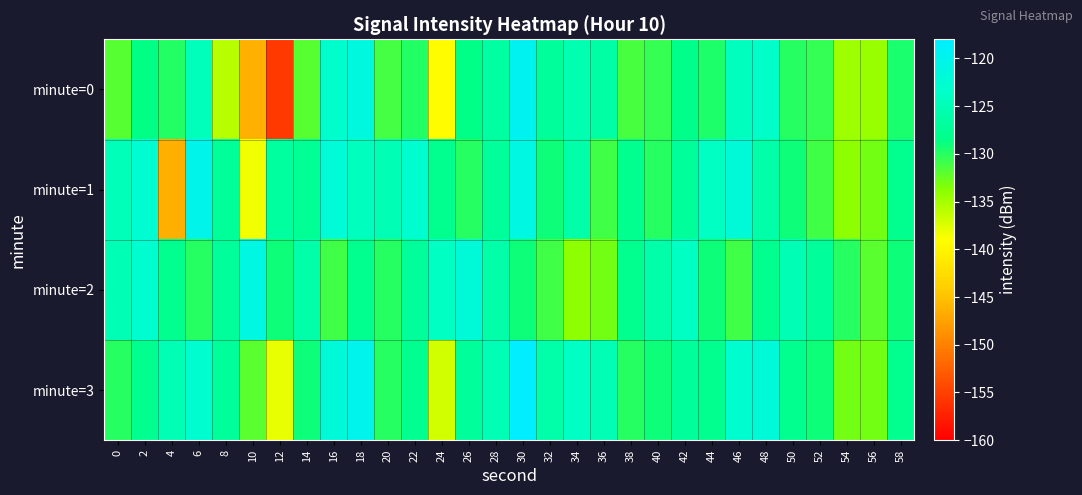

Rank the series by their maximum value, from highest to lowest.

minute=3, minute=0, minute=1, minute=2